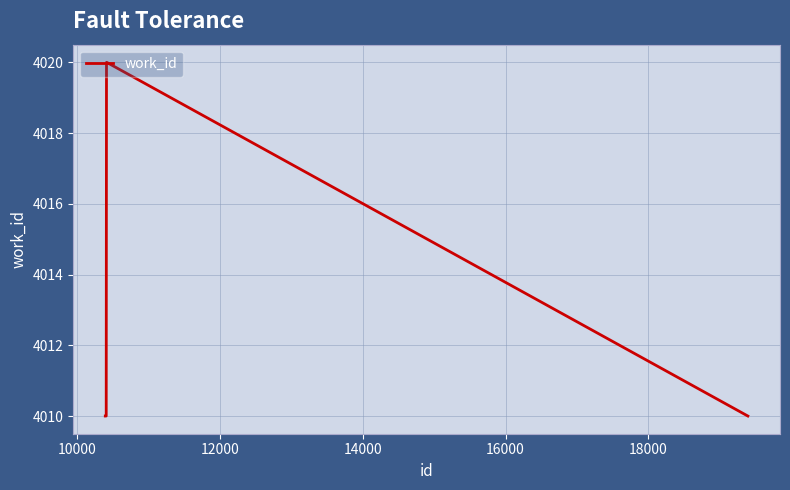

True or false: there are more than 2 points higher than both neighbors.

False